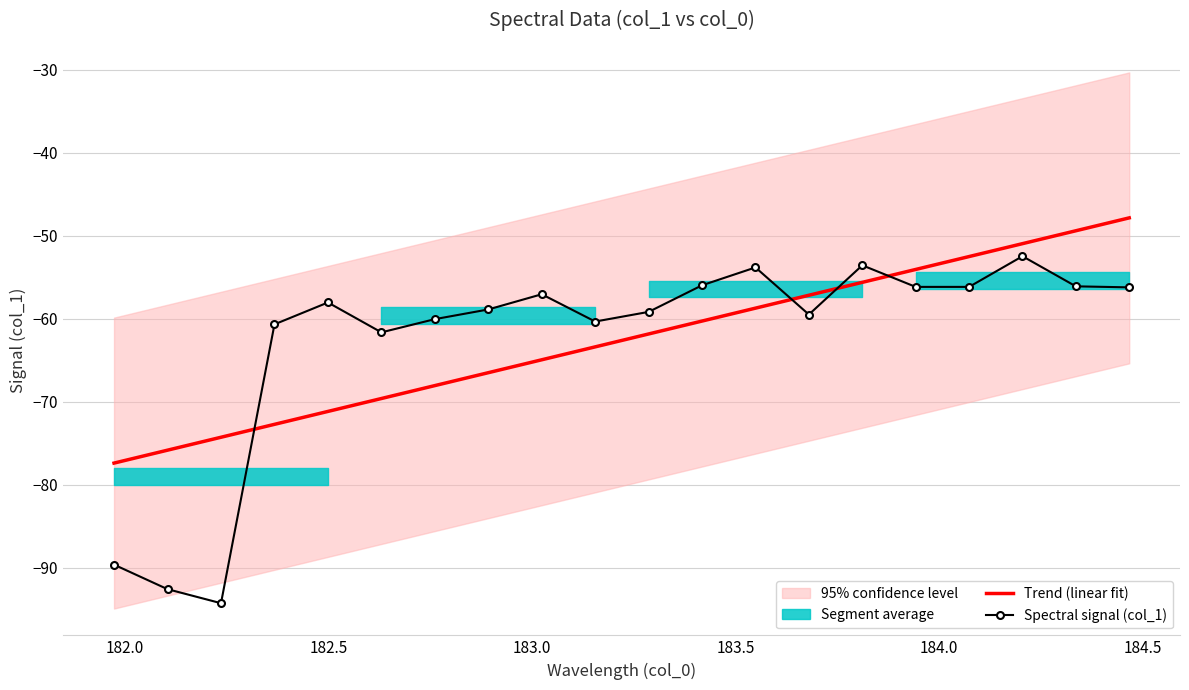

How many intersections are there between Trend (linear fit) and Spectral signal (col_1)?

4